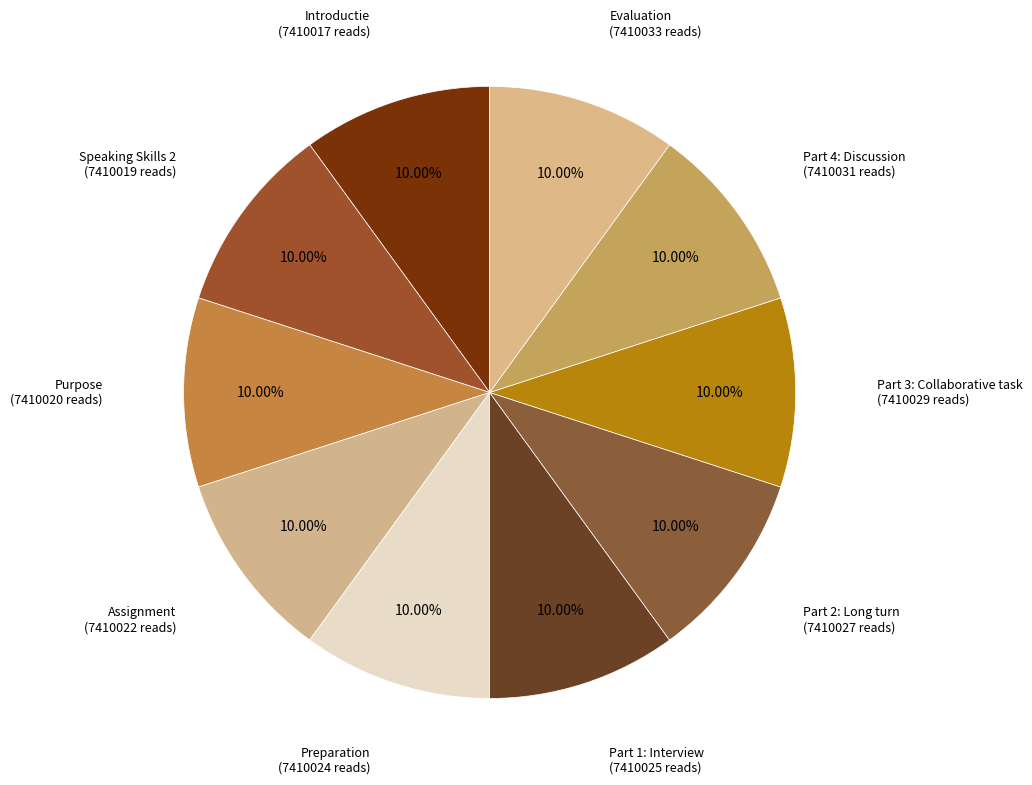

What percentage is the Assignment slice, to the nearest percent?

10%